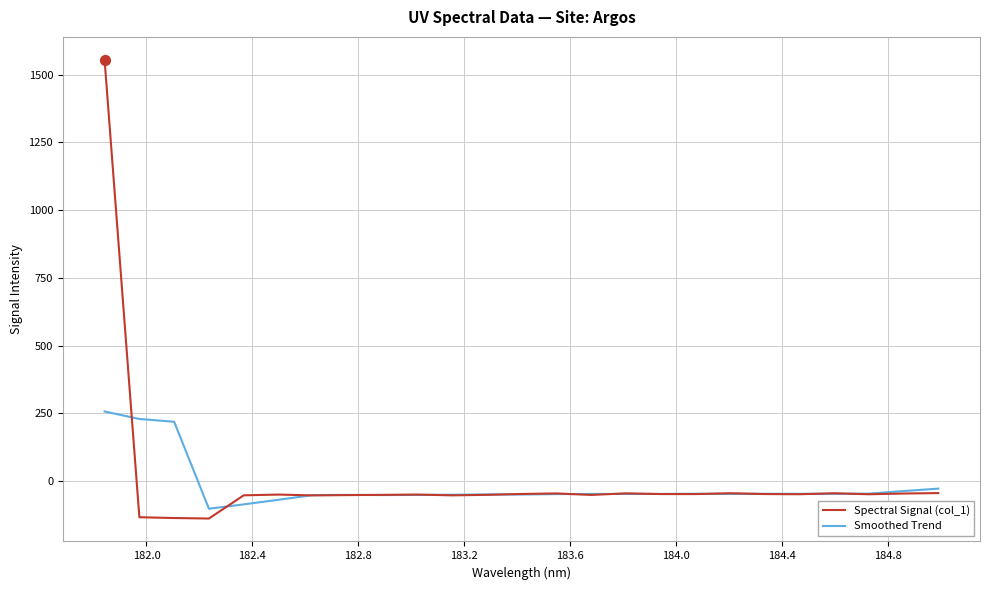

At how many categories does at least one series exceed 582?

1